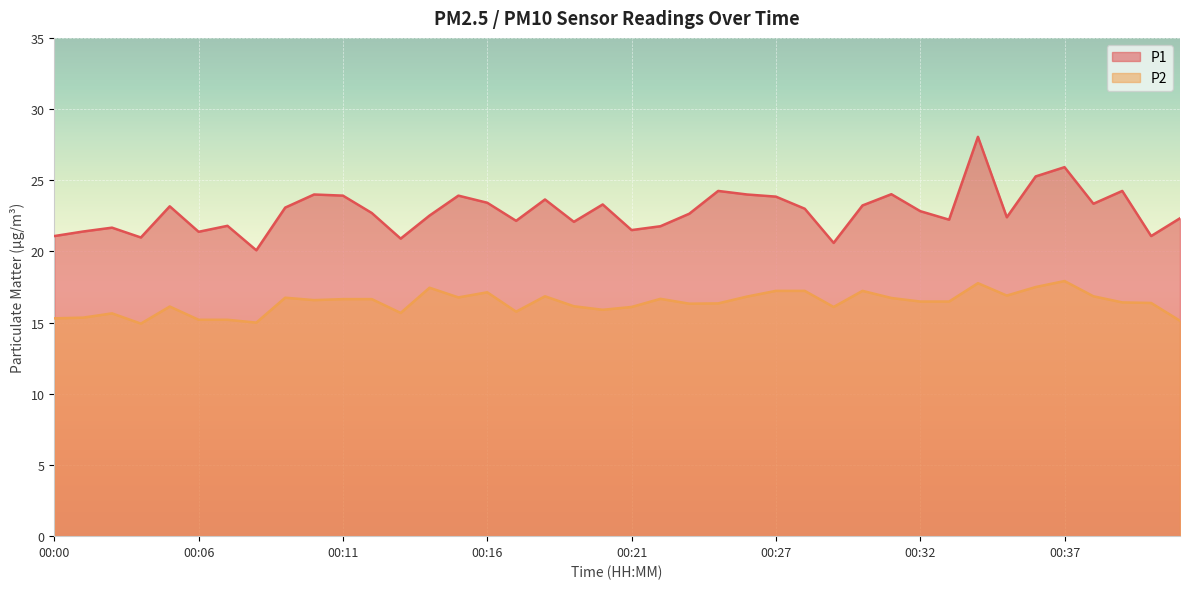

What are all the series names shown in the legend?

P1, P2